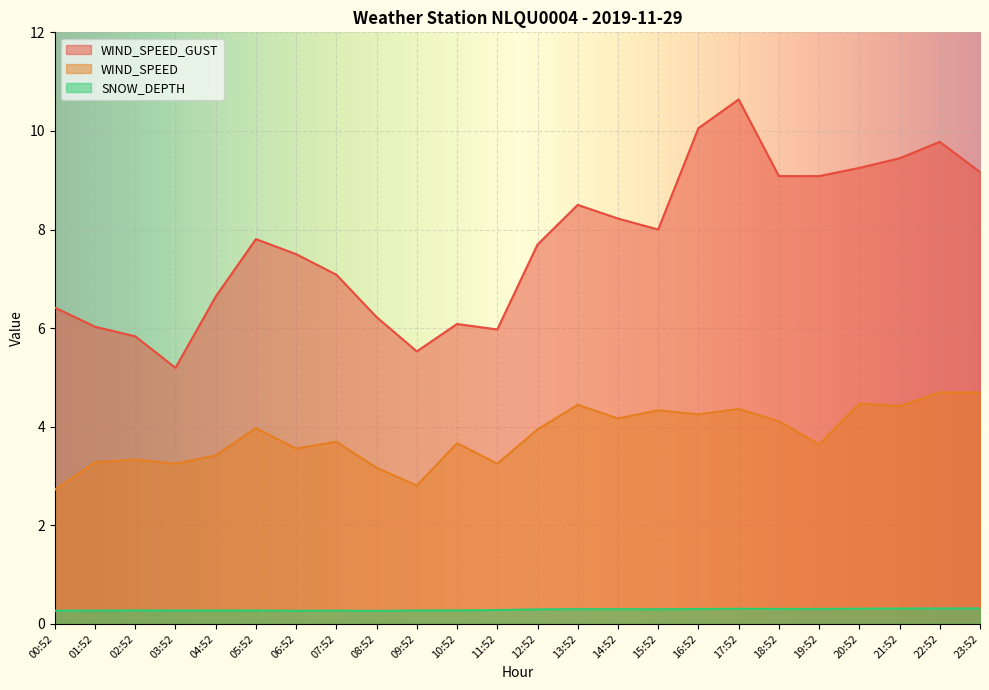

Which series changed the most between 00:52 and 14:52?

WIND_SPEED_GUST